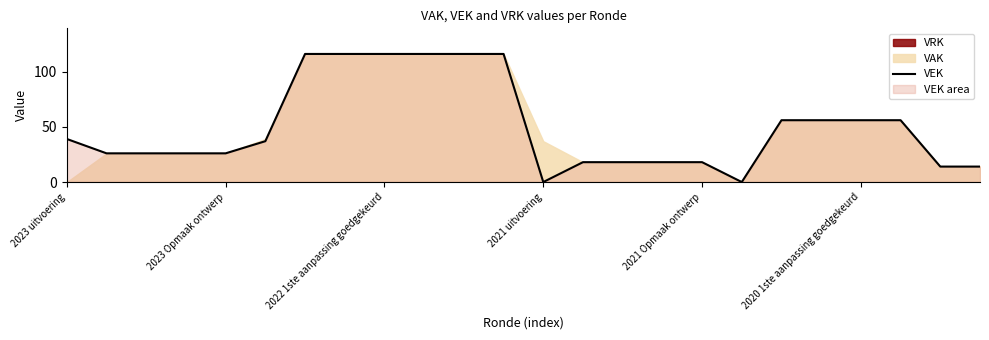

Reading left to right, extract all data points from this chart.

39	26	26	26	26	37	116	116	116	116	116	116	0	18	18	18	18	0	56	56	56	56	14	14